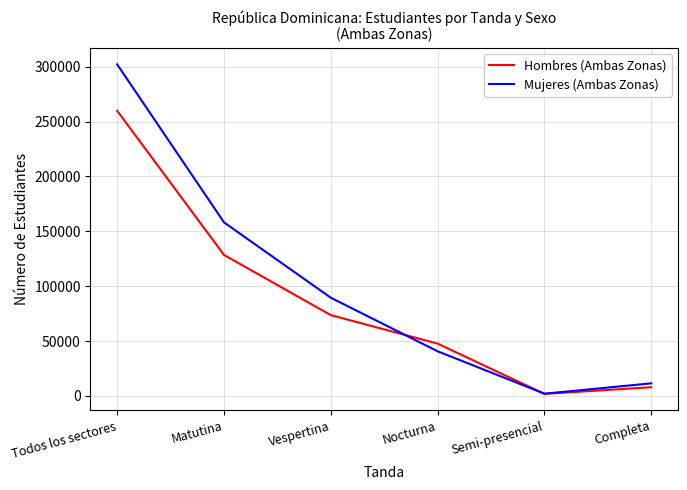

Between Vespertina and Nocturna, which series saw the biggest shift?

Mujeres (Ambas Zonas)